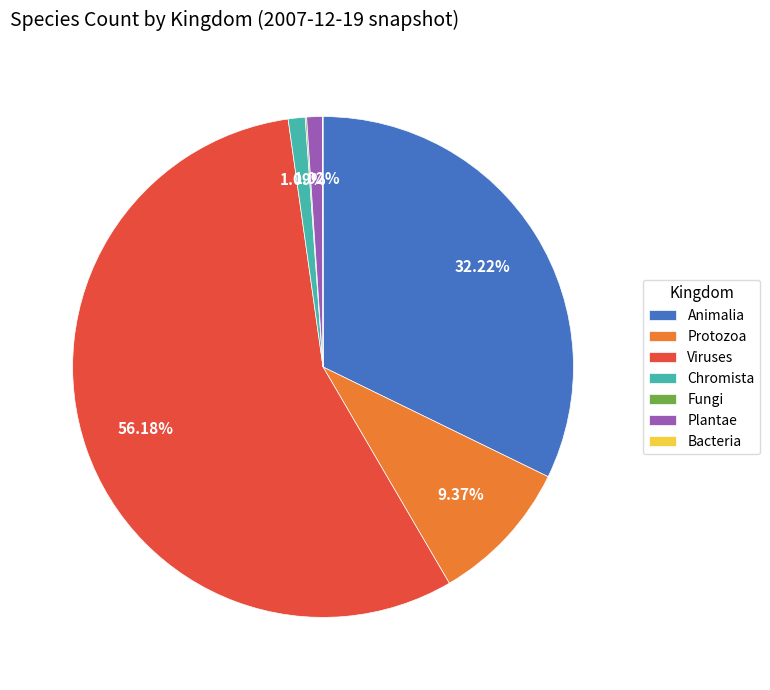

What is the largest slice in the pie chart?

Viruses